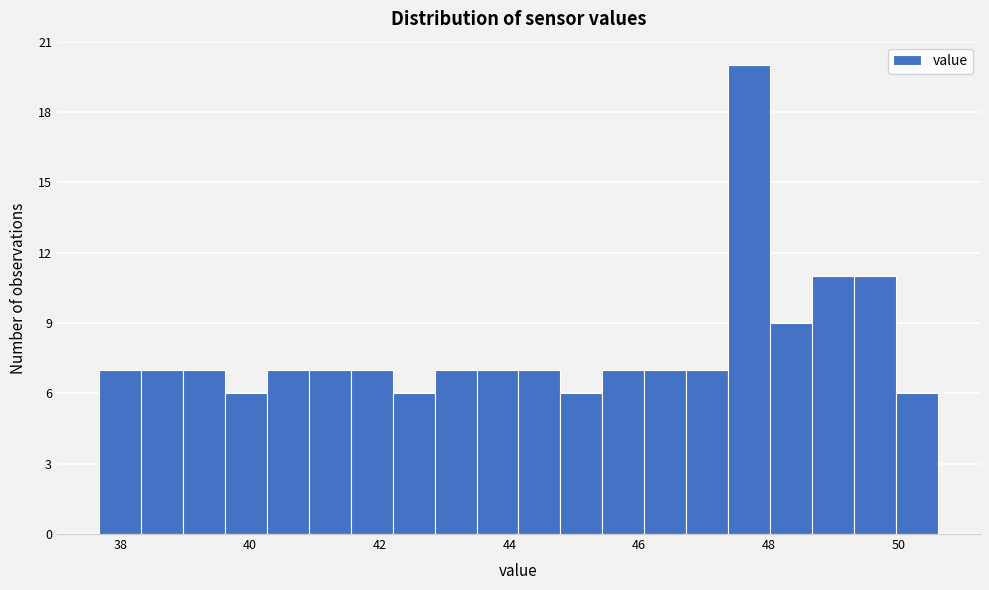

Read against the x-axis, roughly where is the centre of the tallest bar?

47.6